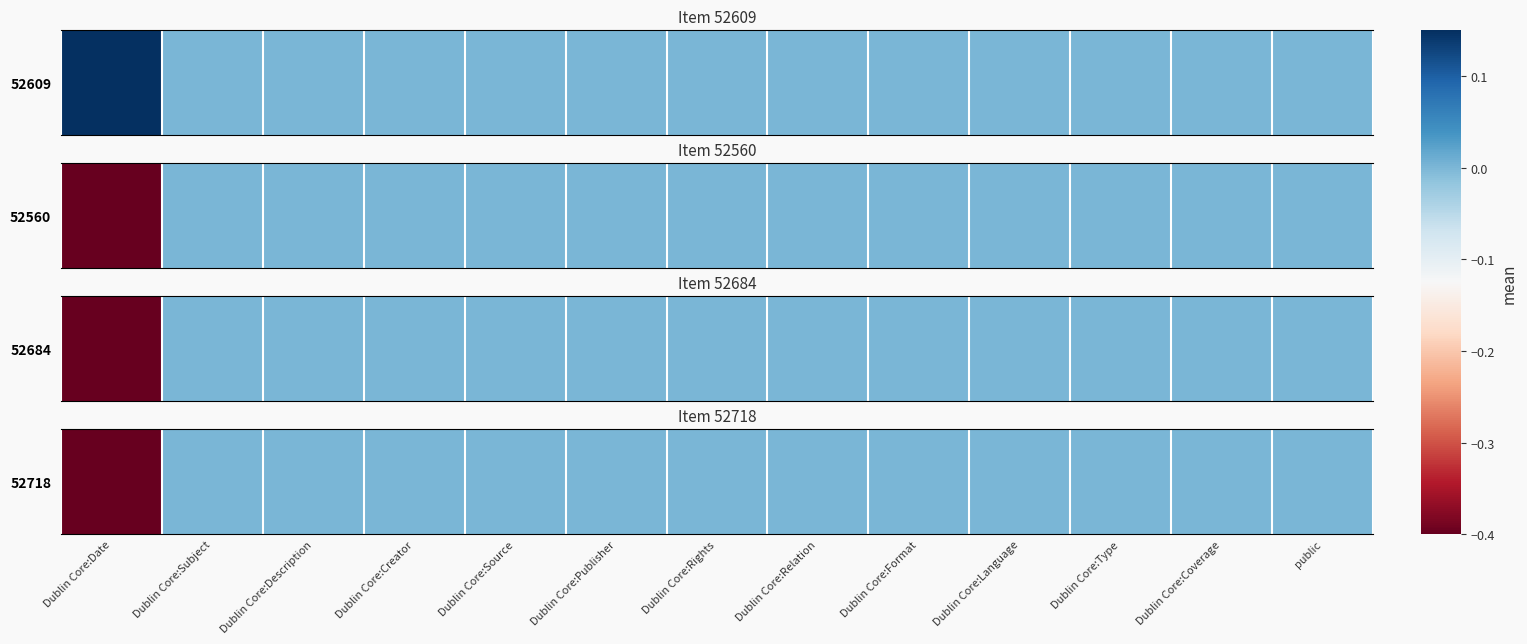

List the labels in order of value, largest first.

Dublin Core:Subject, Dublin Core:Description, Dublin Core:Creator, Dublin Core:Source, Dublin Core:Publisher, Dublin Core:Rights, Dublin Core:Relation, Dublin Core:Format, Dublin Core:Language, Dublin Core:Type, Dublin Core:Coverage, public, Dublin Core:Date